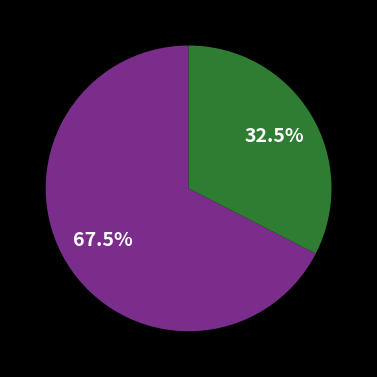

Is there any slice that represents more than half of the pie?

Yes